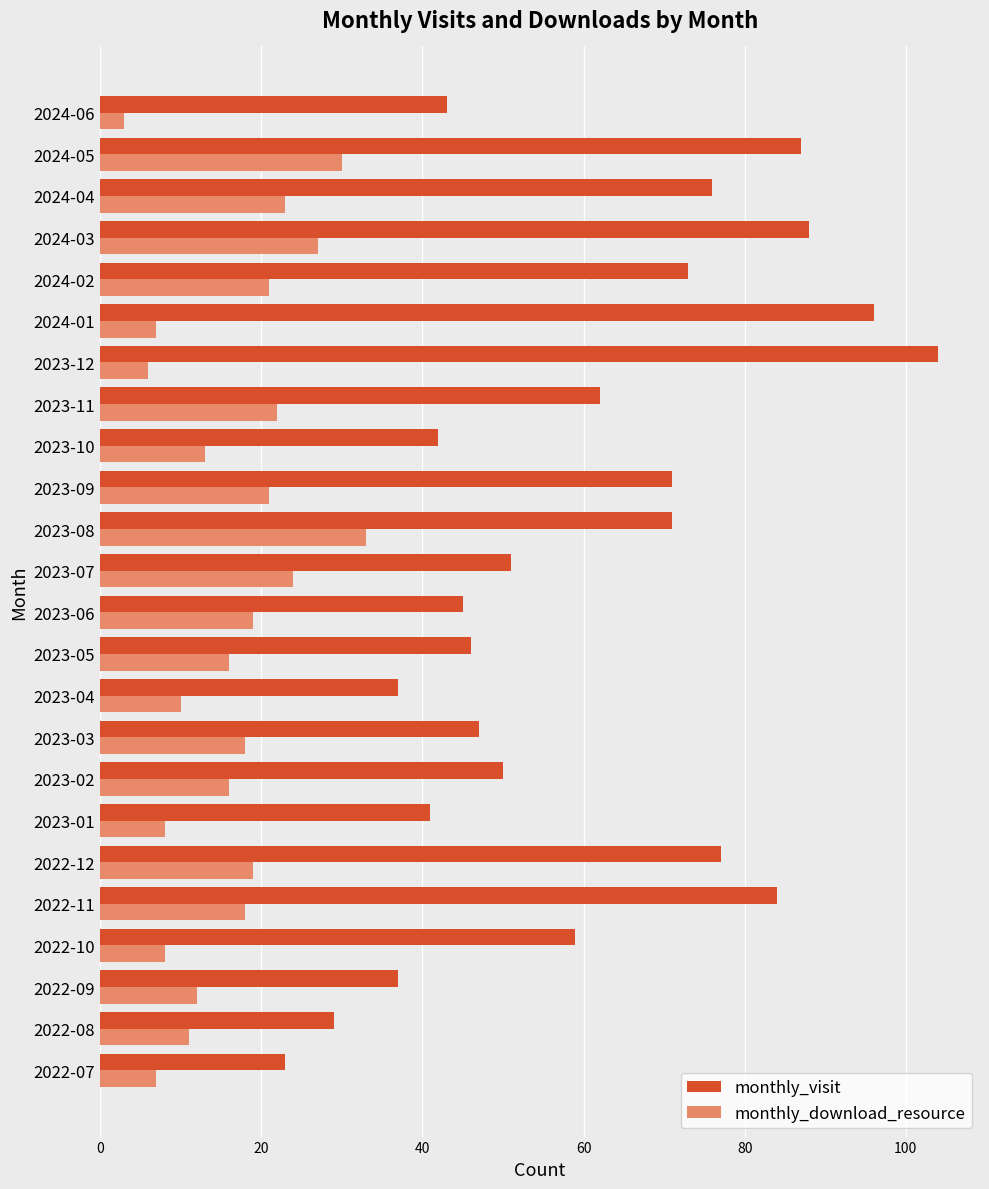

Count the number of data series in this chart.

2